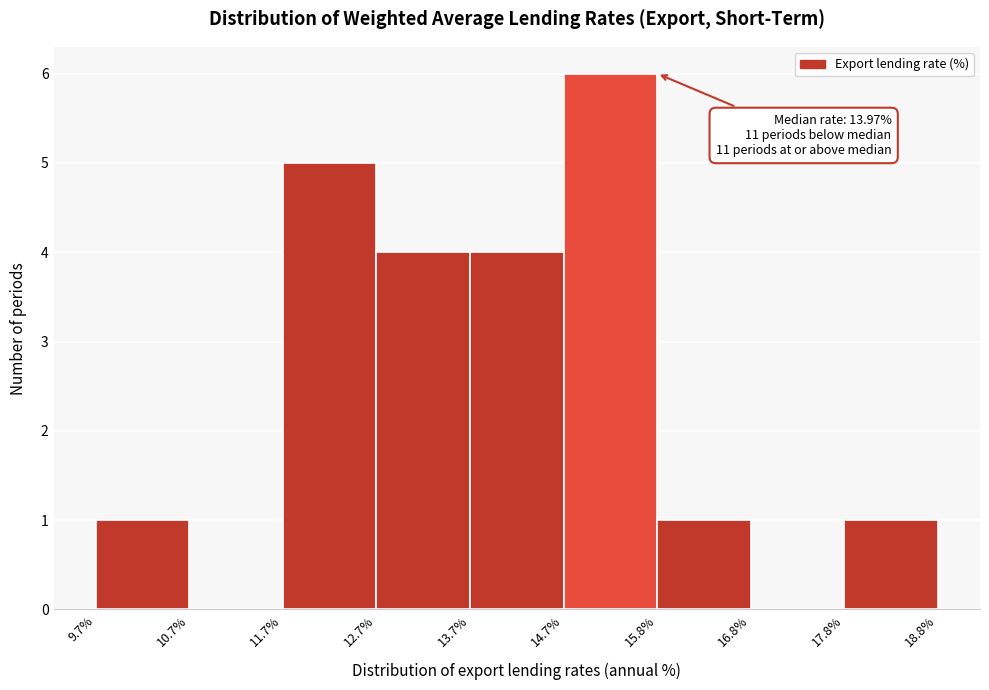

Over which range of the x-axis is the bar tallest?

14.7% to 15.8%